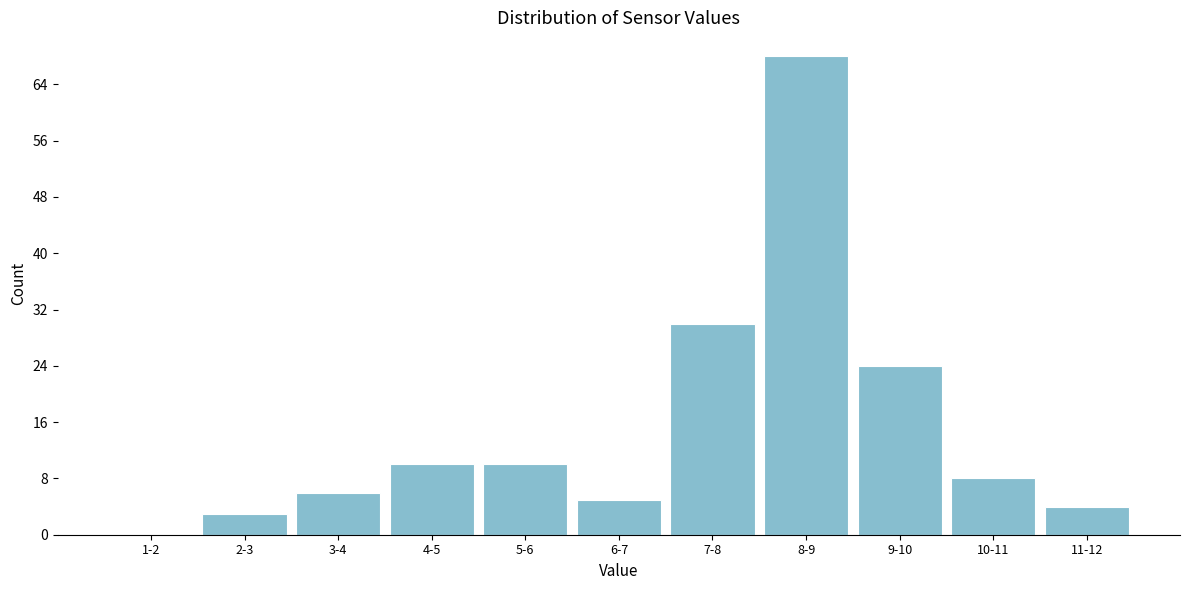

Reading left to right, transcribe all the data shown in this chart.

1-2=0	2-3=3	3-4=6	4-5=10	5-6=10	6-7=5	7-8=30	8-9=68	9-10=24	10-11=8	11-12=4